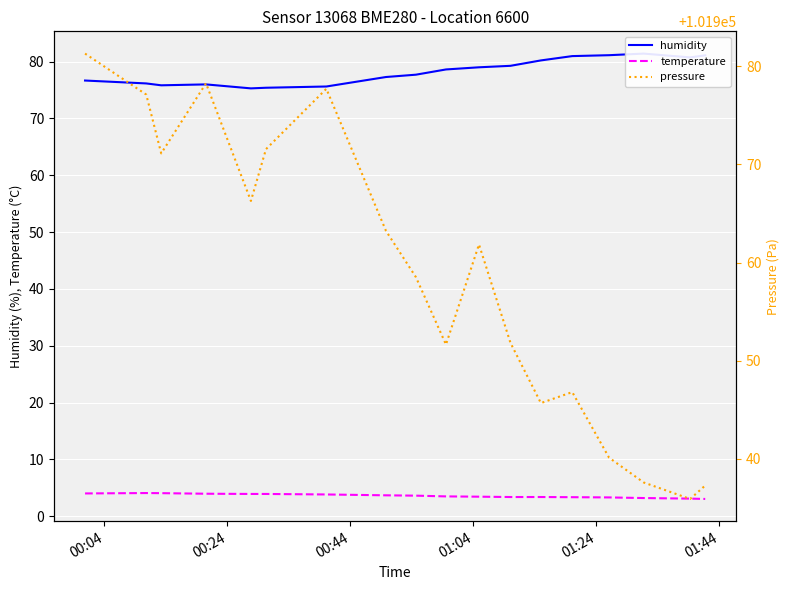

How many series are shown in this chart?

3